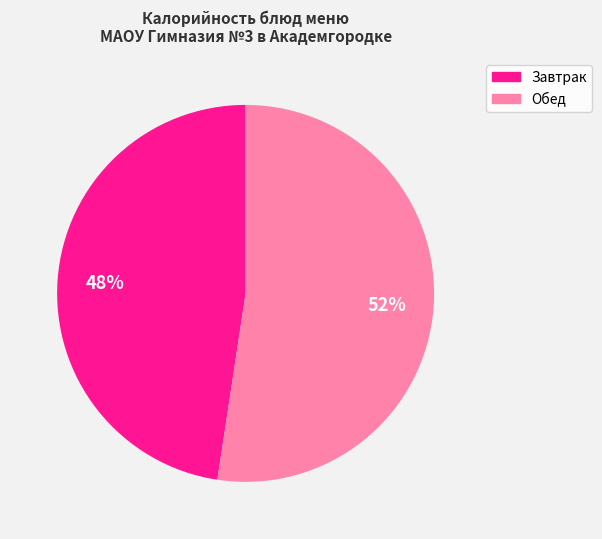

Is there any slice that represents more than half of the pie?

Yes